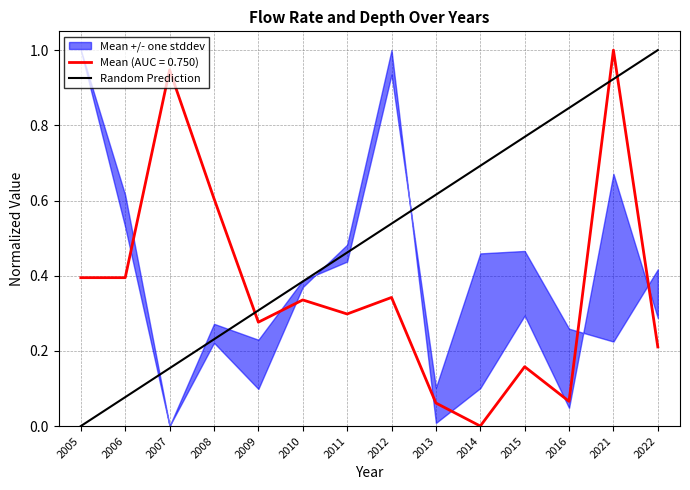

Is it true that the value at 2021 is 0.5?

False